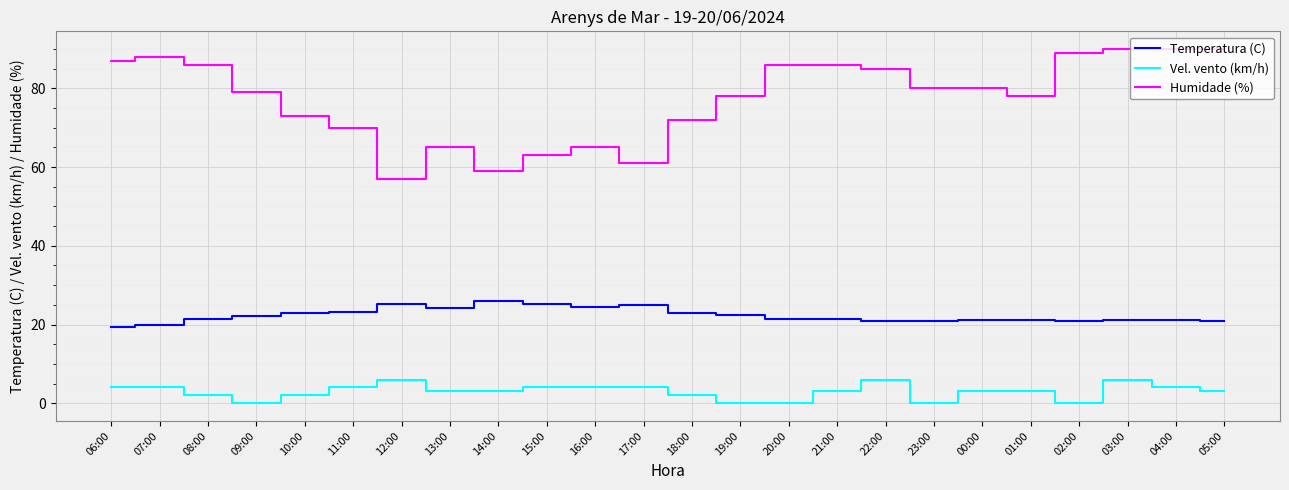

True or false: Vel. vento (km/h) and Humidade (%) cross at least once.

False